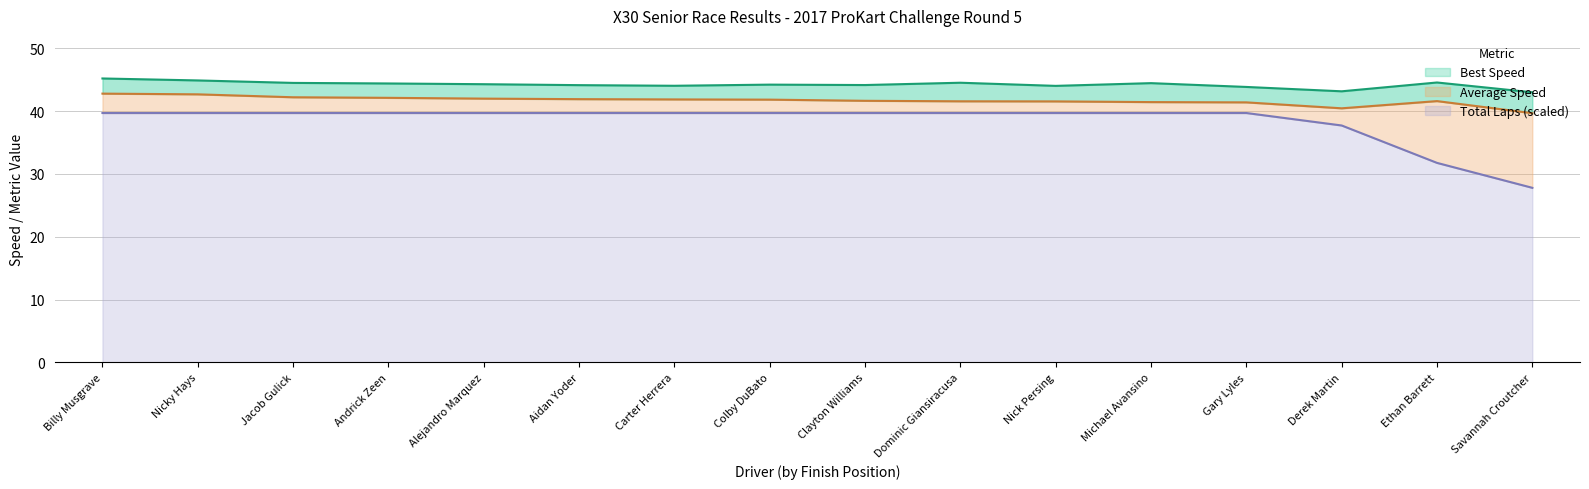

What is the difference between the highest and lowest values at Nicky Hays?

5.2